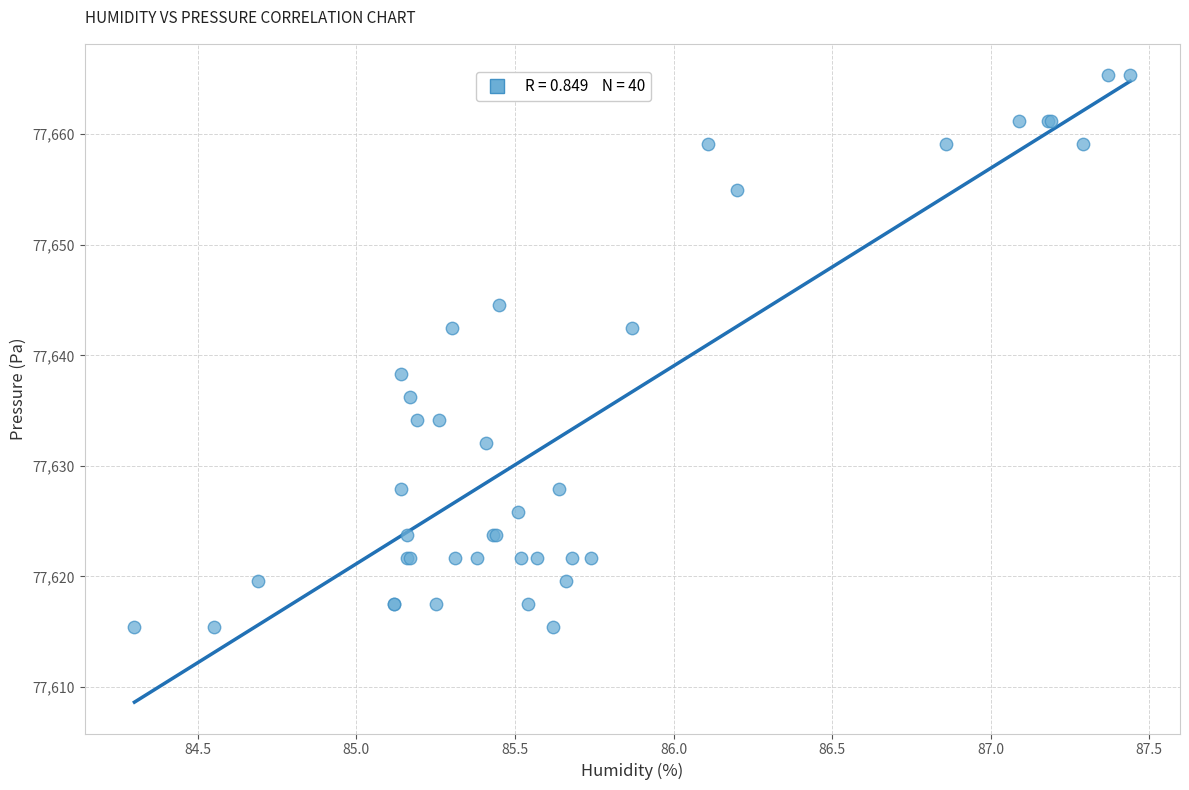

What Y value in the scatter plot is closest to 77640?

77638.3